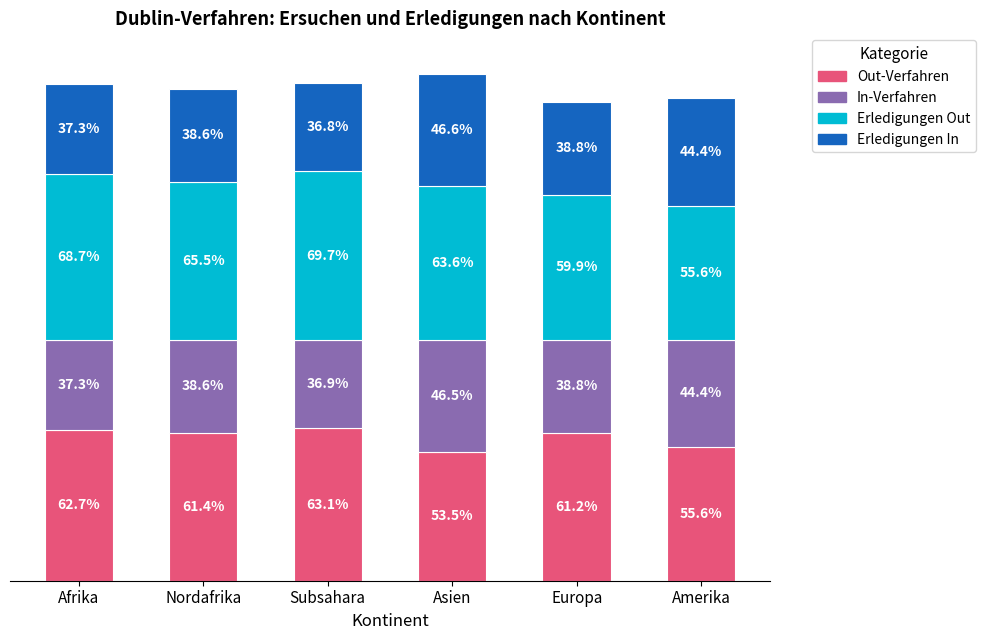

At which category is the sum across all series the highest?

Asien